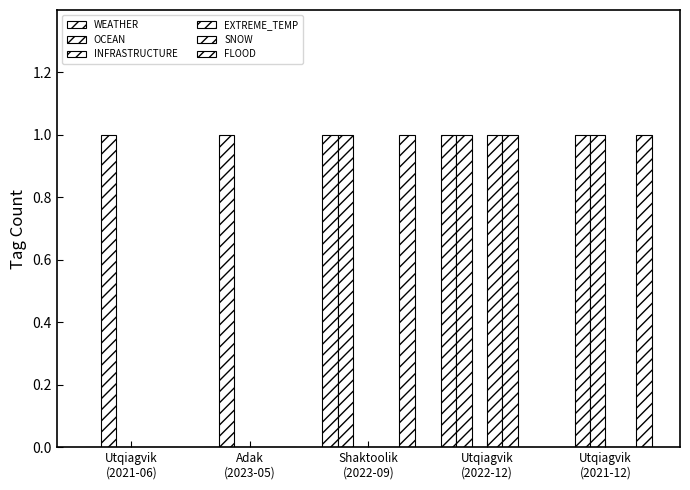

Reading left to right, what are all the values shown in this chart?

WEATHER: Utqiagvik
(2021-06)=0	Adak
(2023-05)=0	Shaktoolik
(2022-09)=1	Utqiagvik
(2022-12)=1	Utqiagvik
(2021-12)=0
OCEAN: Utqiagvik
(2021-06)=1	Adak
(2023-05)=1	Shaktoolik
(2022-09)=1	Utqiagvik
(2022-12)=1	Utqiagvik
(2021-12)=1
INFRASTRUCTURE: Utqiagvik
(2021-06)=0	Adak
(2023-05)=0	Shaktoolik
(2022-09)=0	Utqiagvik
(2022-12)=0	Utqiagvik
(2021-12)=1
EXTREME_TEMP: Utqiagvik
(2021-06)=0	Adak
(2023-05)=0	Shaktoolik
(2022-09)=0	Utqiagvik
(2022-12)=1	Utqiagvik
(2021-12)=0
SNOW: Utqiagvik
(2021-06)=0	Adak
(2023-05)=0	Shaktoolik
(2022-09)=0	Utqiagvik
(2022-12)=1	Utqiagvik
(2021-12)=0
FLOOD: Utqiagvik
(2021-06)=0	Adak
(2023-05)=0	Shaktoolik
(2022-09)=1	Utqiagvik
(2022-12)=0	Utqiagvik
(2021-12)=1